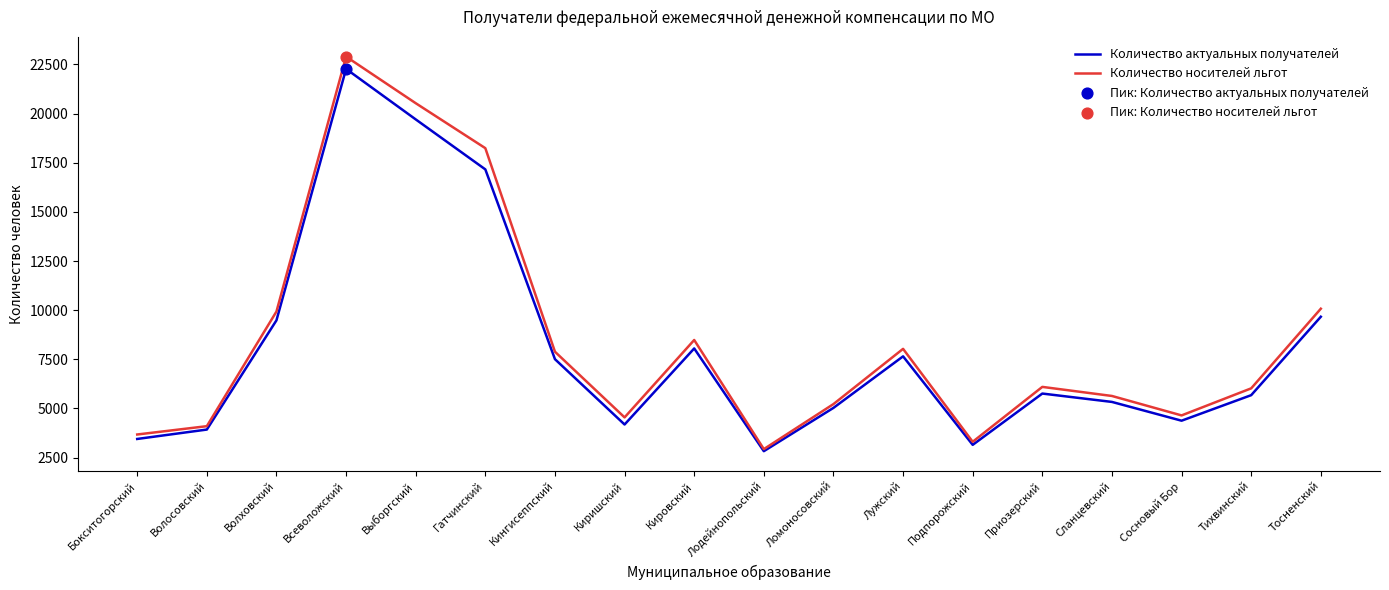

Which series has the largest total across all categories?

Количество носителей льгот